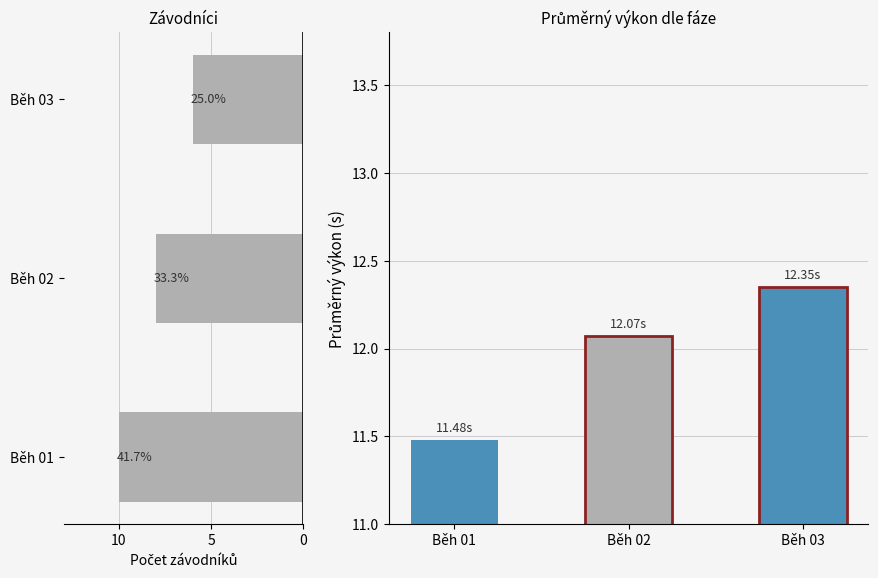

Which has a higher value, 5 or 10?

5